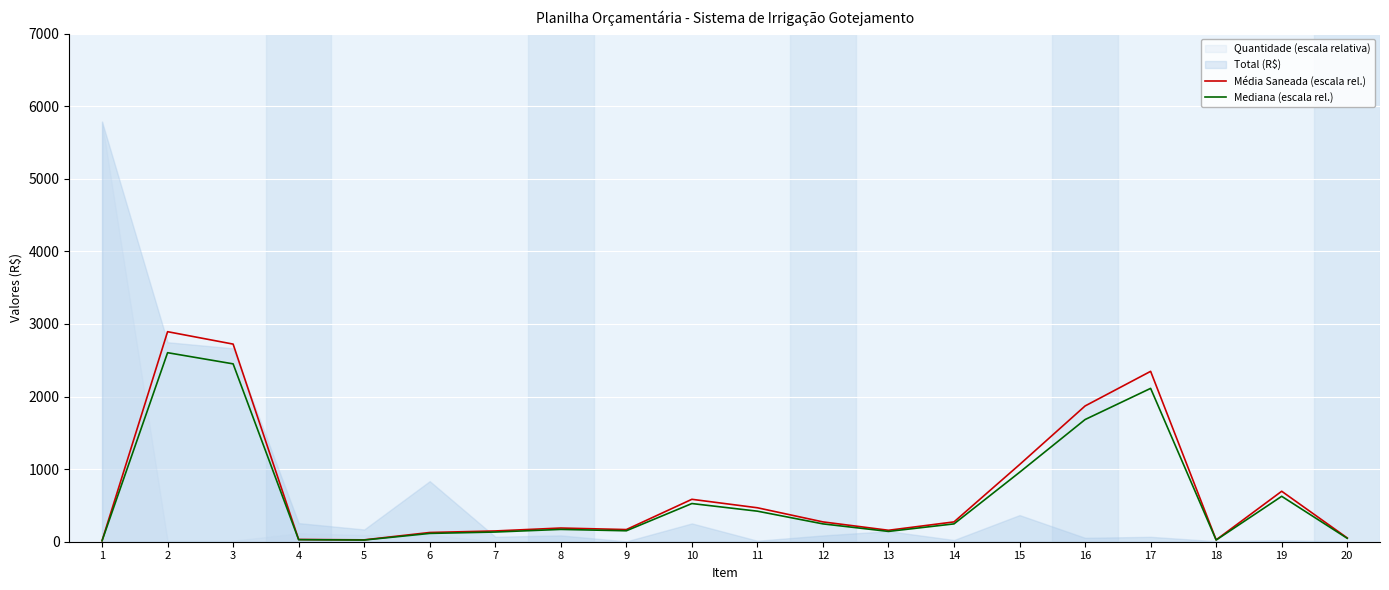

What is the value of the Mediana (escala rel.) point at the 4th from the left?

27.8